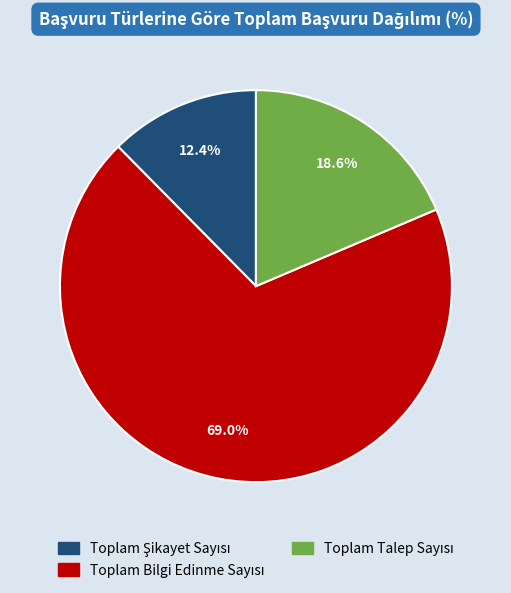

Is there any slice that represents more than half of the pie?

Yes